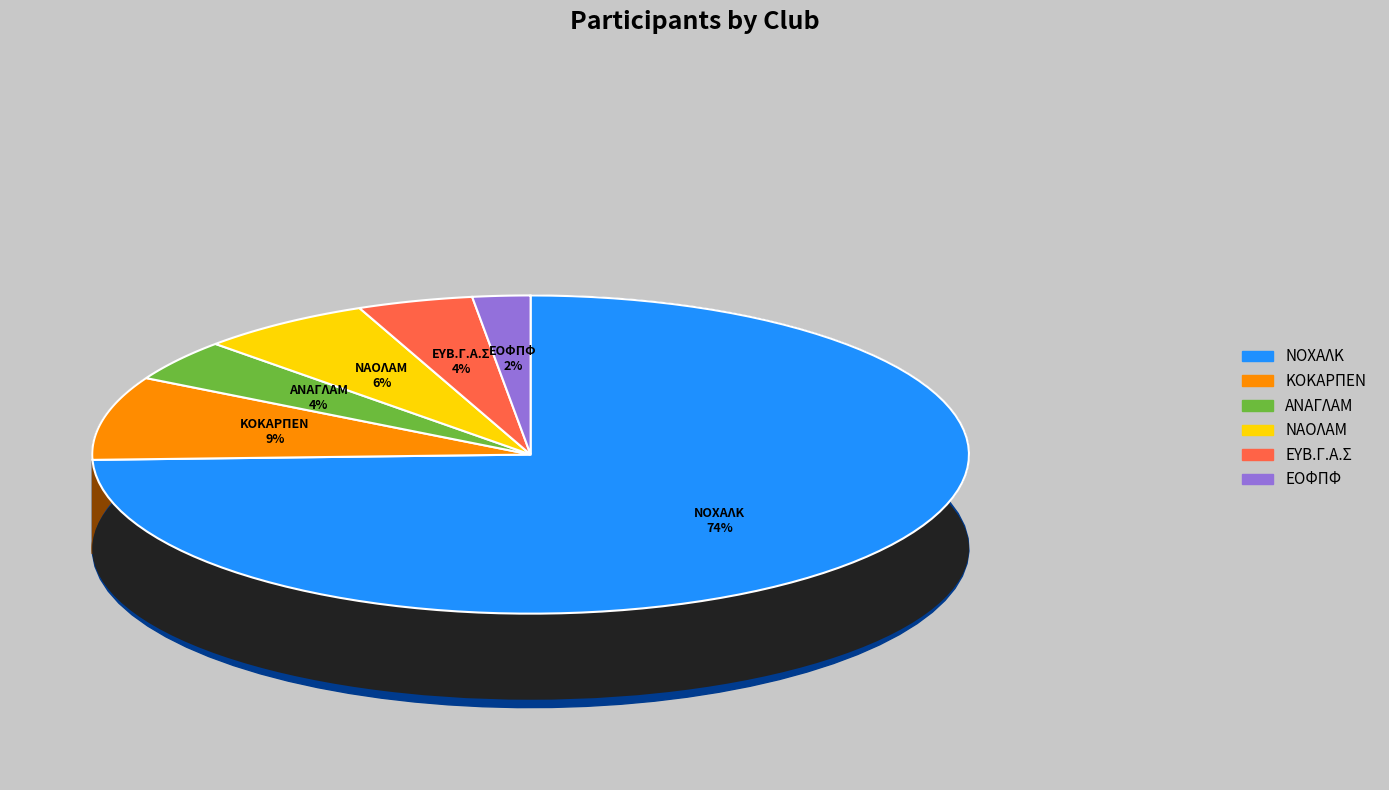

The ΕΟΦΠΦ slice represents 9% of the pie. True or false?

False